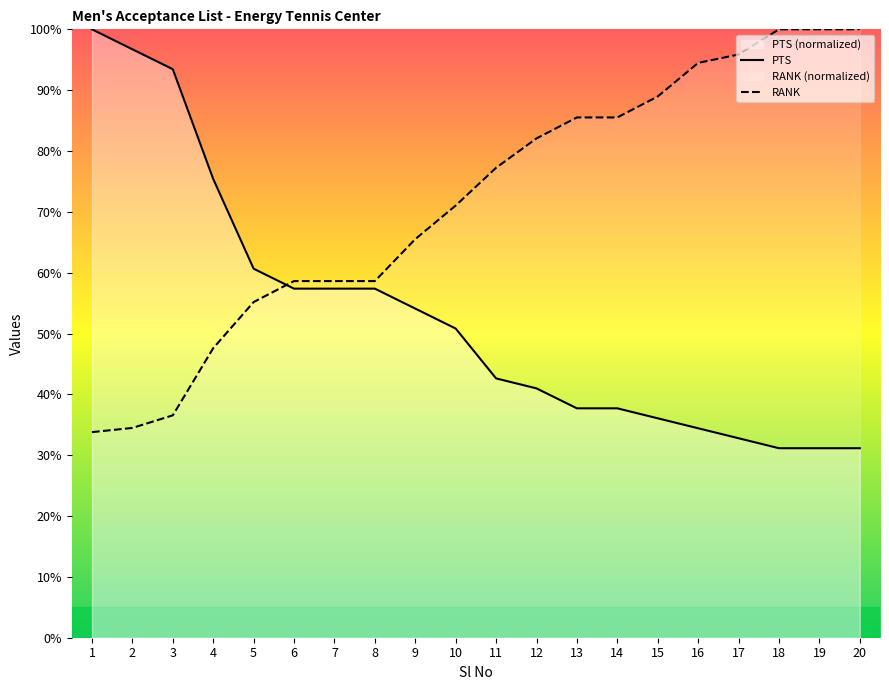

At which label does RANK first exceed 77?

11